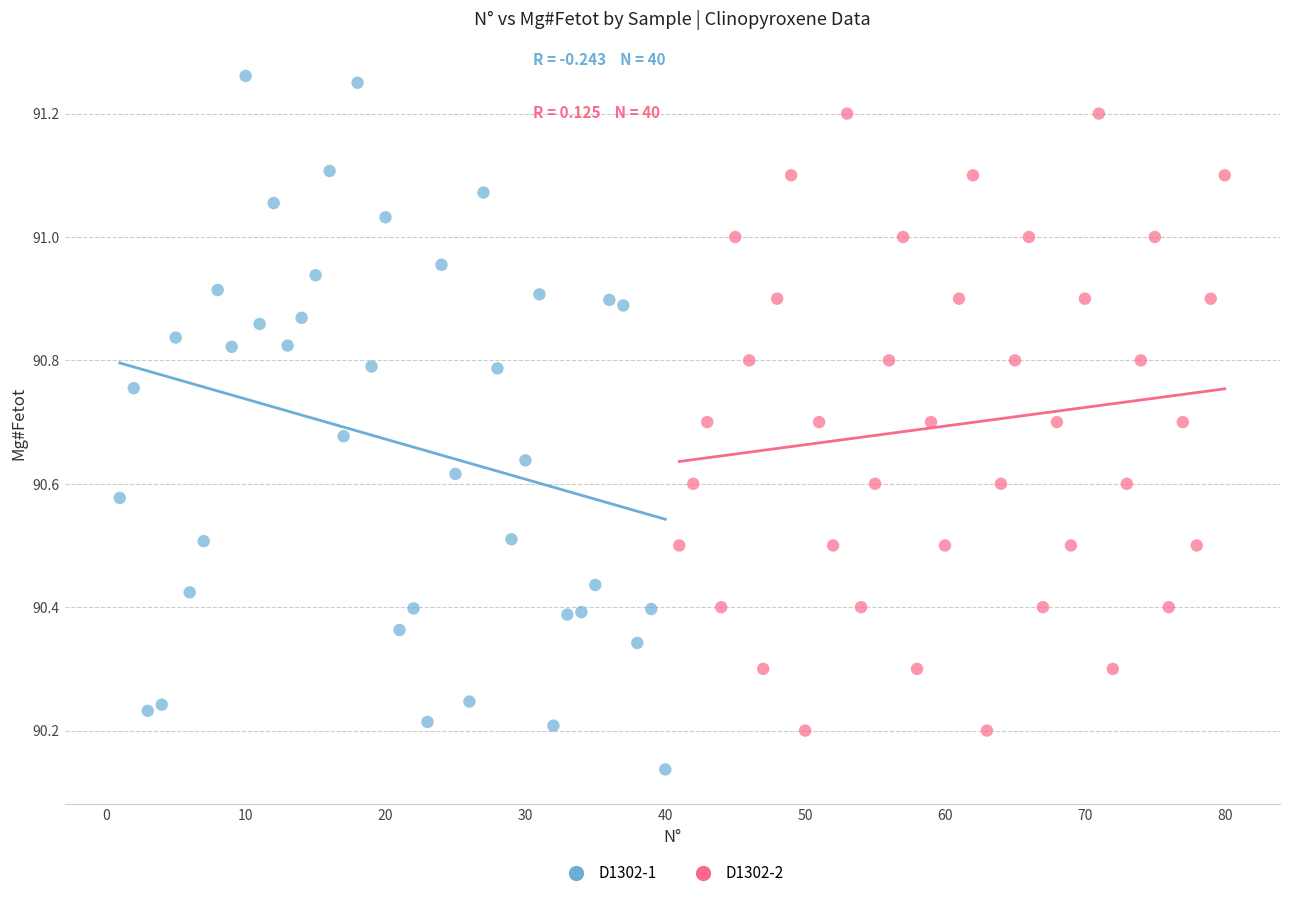

Which series contains the highest Y value?

D1302-1